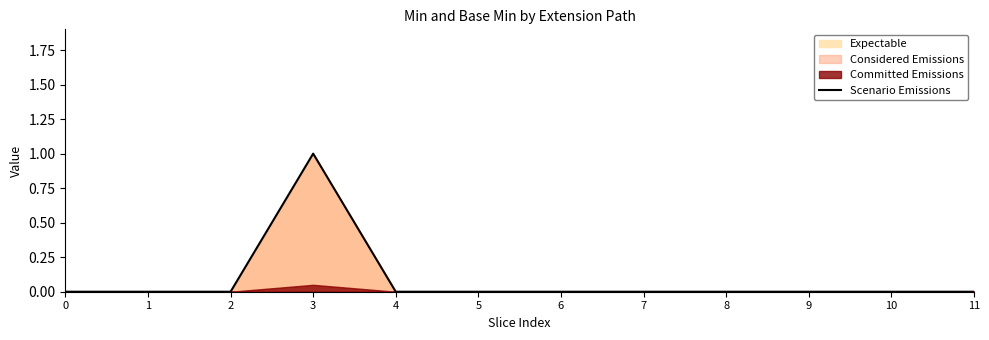

How many values are above zero?

1